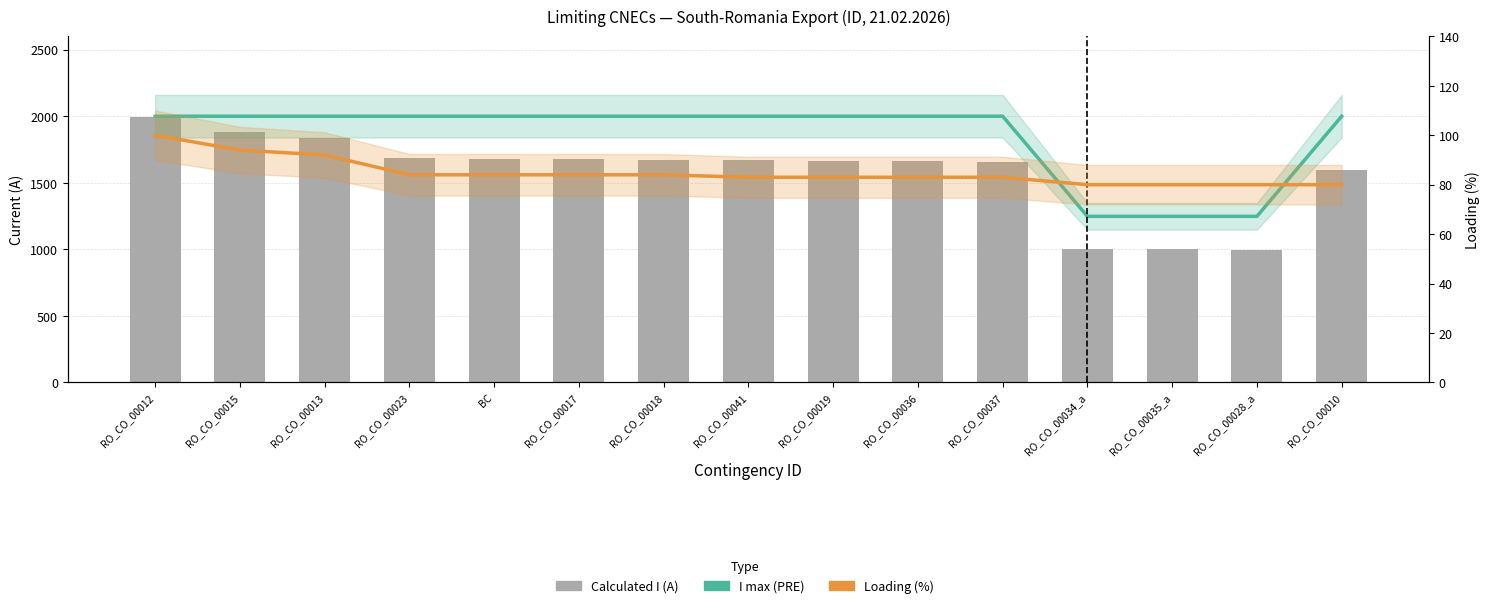

Which series has the widest spread of values?

Calculated I (A)